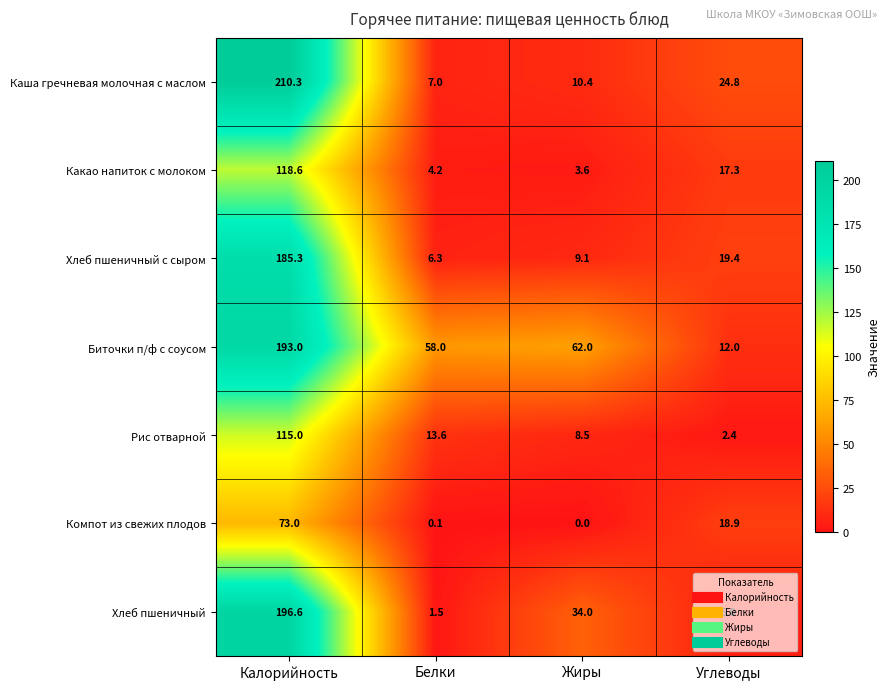

How many categories are shown in the chart?

4